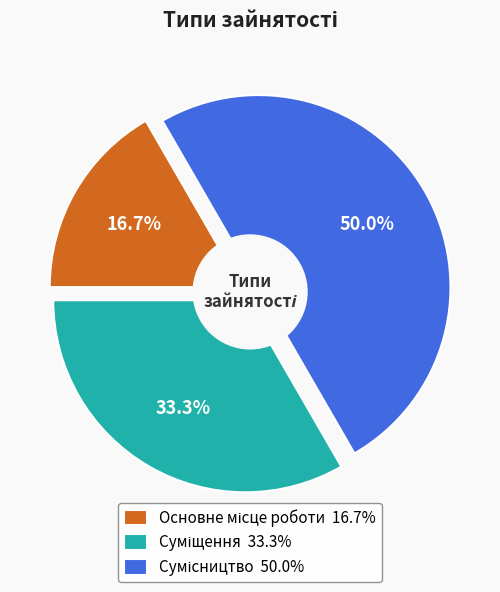

Count the number of slices in the pie.

3